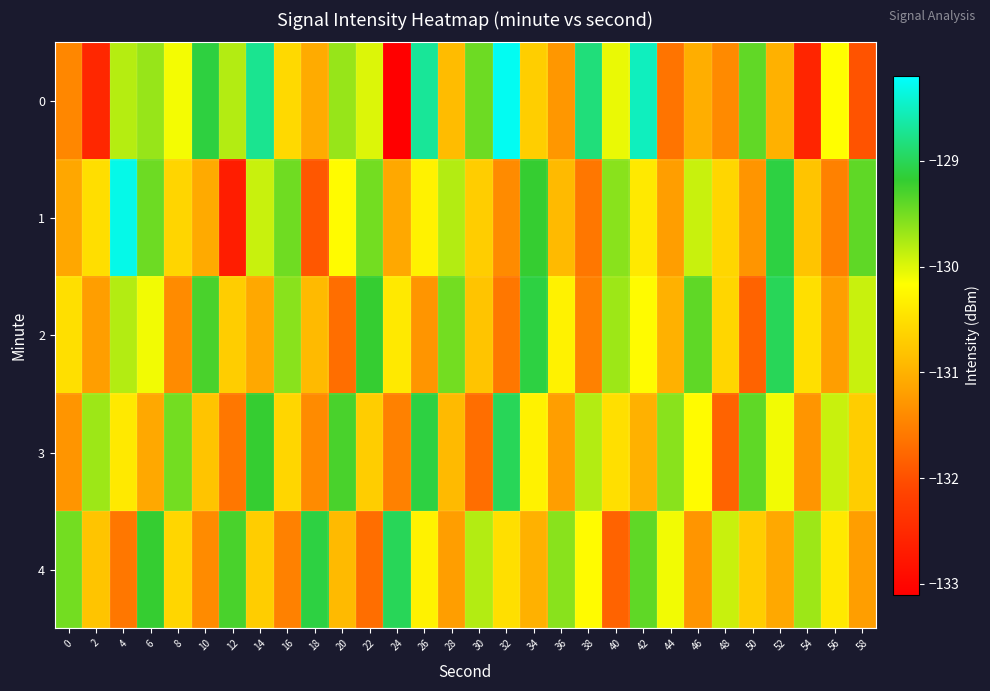

Reading left to right, list all the values displayed in this chart.

0: 0=-131.4	2=-132.5	4=-129.8	6=-129.7	8=-130.1	10=-129.1	12=-129.8	14=-128.7	16=-130.6	18=-131.1	20=-129.7	22=-130.0	24=-133.1	26=-128.7	28=-130.9	30=-129.5	32=-128.3	34=-130.7	36=-131.3	38=-128.8	40=-130.1	42=-128.5	44=-131.6	46=-131.0	48=-131.4	50=-129.4	52=-131.0	54=-132.6	56=-130.2	58=-132.0
1: 0=-131.1	2=-130.5	4=-128.3	6=-129.5	8=-130.6	10=-131.1	12=-132.7	14=-129.9	16=-129.5	18=-131.9	20=-130.2	22=-129.5	24=-131.1	26=-130.3	28=-129.8	30=-130.7	32=-131.4	34=-129.2	36=-130.9	38=-131.6	40=-129.6	42=-130.4	44=-131.2	46=-129.9	48=-130.6	50=-131.3	52=-129.1	54=-130.8	56=-131.5	58=-129.4
2: 0=-130.5	2=-131.2	4=-129.8	6=-130.1	8=-131.4	10=-129.3	12=-130.7	14=-131.1	16=-129.6	18=-130.9	20=-131.7	22=-129.2	24=-130.4	26=-131.3	28=-129.5	30=-130.8	32=-131.6	34=-129.1	36=-130.3	38=-131.5	40=-129.7	42=-130.2	44=-131.0	46=-129.4	48=-130.6	50=-131.8	52=-129.0	54=-130.5	56=-131.2	58=-129.9
3: 0=-131.3	2=-129.7	4=-130.4	6=-131.1	8=-129.5	10=-130.8	12=-131.6	14=-129.2	16=-130.6	18=-131.4	20=-129.3	22=-130.7	24=-131.5	26=-129.1	28=-130.9	30=-131.7	32=-129.0	34=-130.3	36=-131.2	38=-129.8	40=-130.5	42=-131.0	44=-129.6	46=-130.2	48=-131.8	50=-129.4	52=-130.1	54=-131.3	56=-129.9	58=-130.7
4: 0=-129.5	2=-130.8	4=-131.6	6=-129.2	8=-130.6	10=-131.4	12=-129.3	14=-130.7	16=-131.5	18=-129.1	20=-130.9	22=-131.7	24=-129.0	26=-130.3	28=-131.2	30=-129.8	32=-130.5	34=-131.0	36=-129.6	38=-130.2	40=-131.8	42=-129.4	44=-130.1	46=-131.3	48=-129.9	50=-130.7	52=-131.1	54=-129.7	56=-130.4	58=-131.2